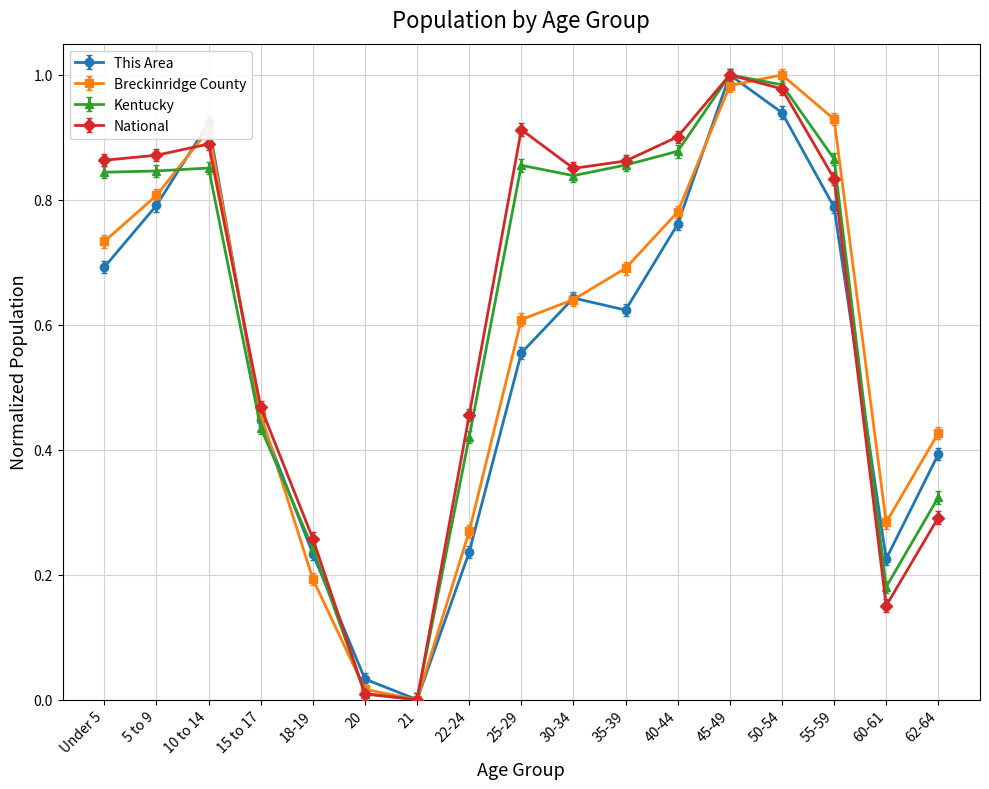

Which category has the highest value in the This Area series?

45-49